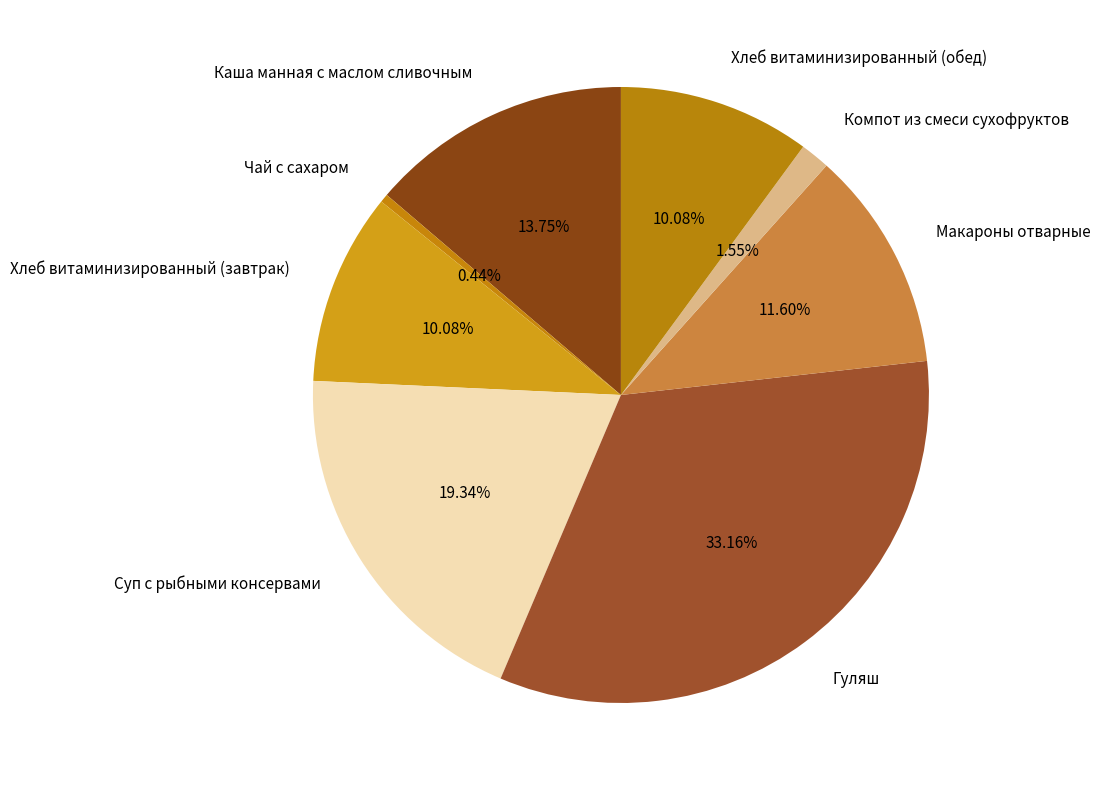

How many segments does this pie chart have?

8